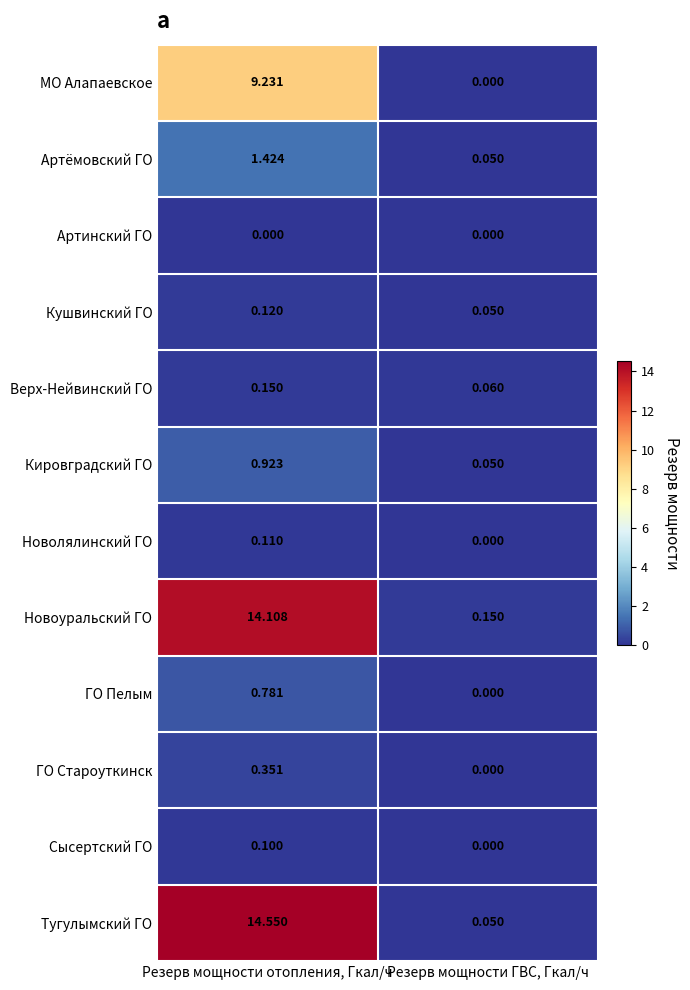

Rank the series by their maximum value, from highest to lowest.

Тугулымский ГО, Новоуральский ГО, МО Алапаевское, Артёмовский ГО, Кировградский ГО, ГО Пелым, ГО Староуткинск, Верх-Нейвинский ГО, Кушвинский ГО, Новолялинский ГО, Сысертский ГО, Артинский ГО